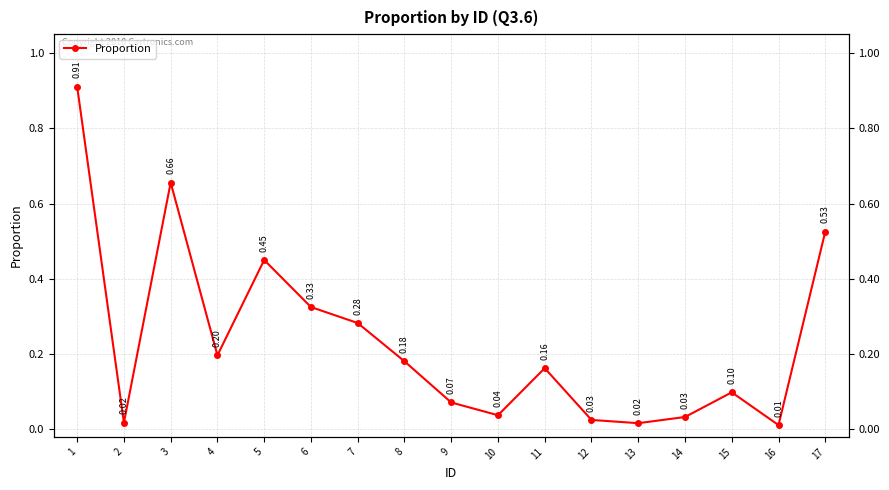

The value at 8 is 0.0. True or false?

False